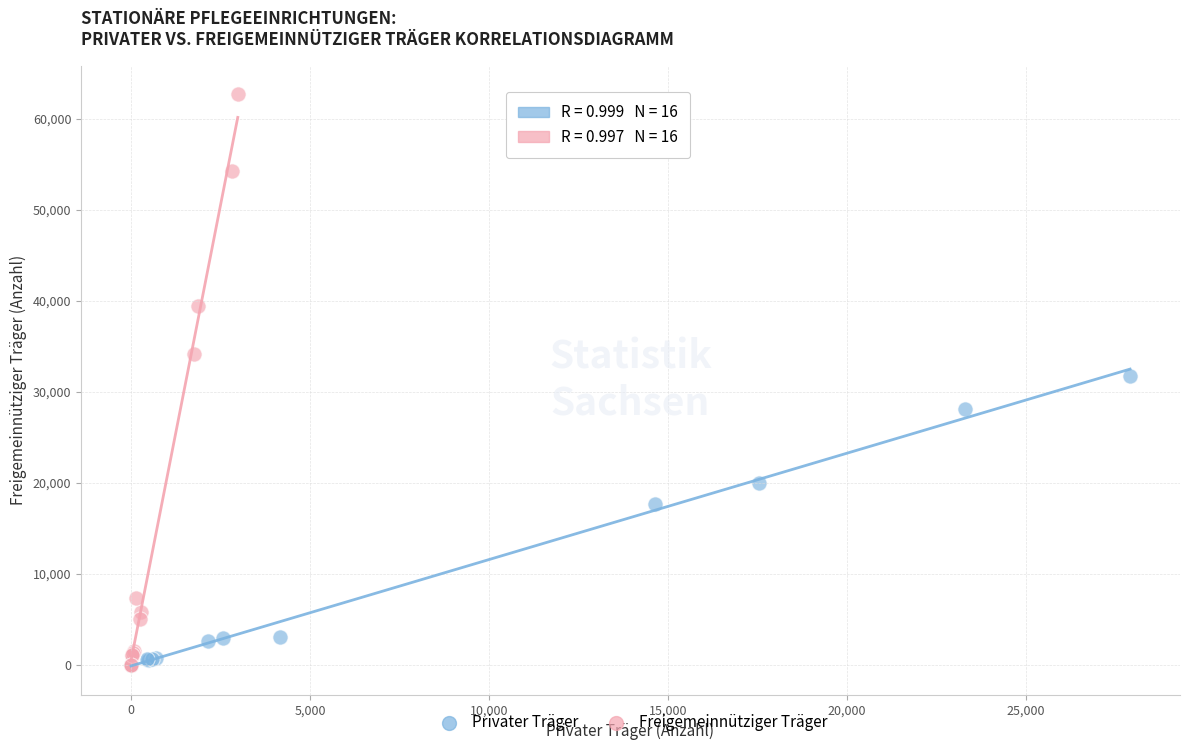

Which series has the largest Y range (max minus min)?

Freigemeinnütziger Träger